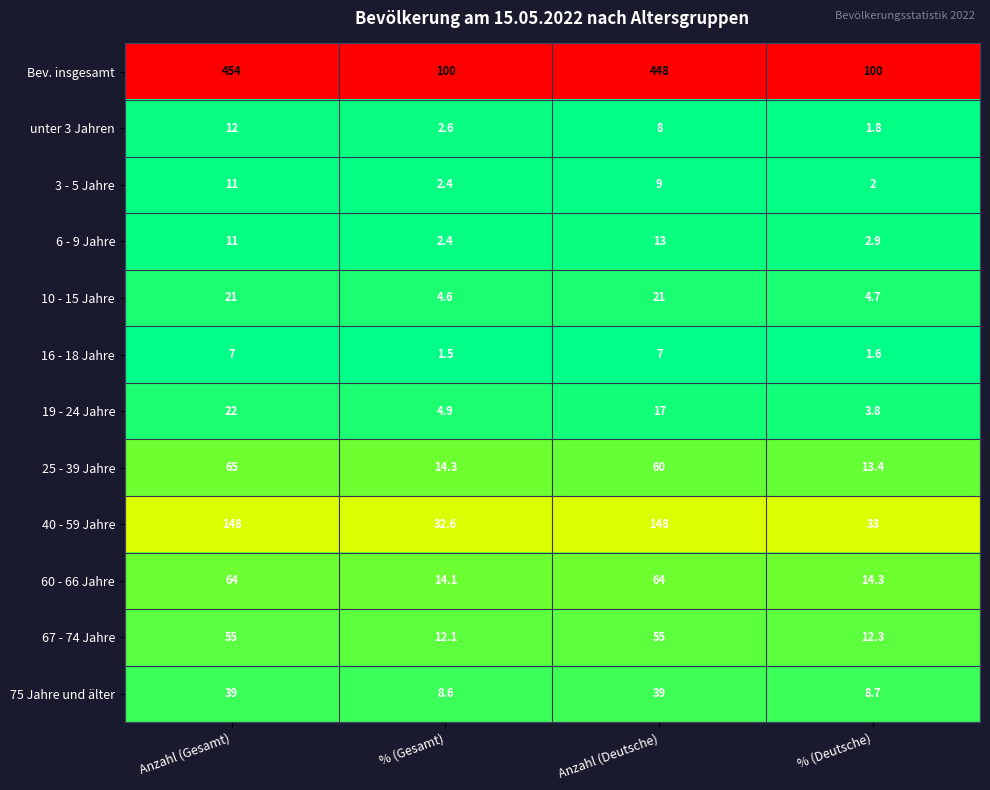

List the series in order of their peak value, lowest first.

16 - 18 Jahre, 3 - 5 Jahre, unter 3 Jahren, 6 - 9 Jahre, 10 - 15 Jahre, 19 - 24 Jahre, 75 Jahre und älter, 67 - 74 Jahre, 60 - 66 Jahre, 25 - 39 Jahre, 40 - 59 Jahre, Bev. insgesamt